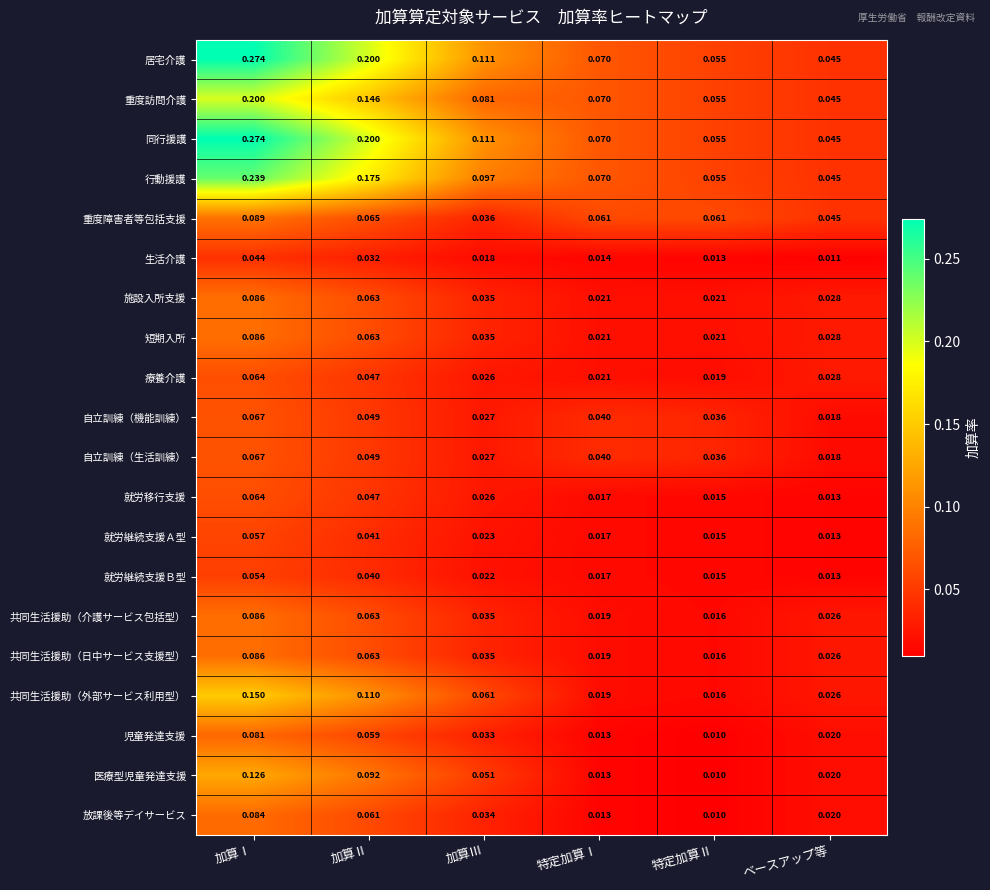

Which category has the highest value across all series?

加算Ⅰ